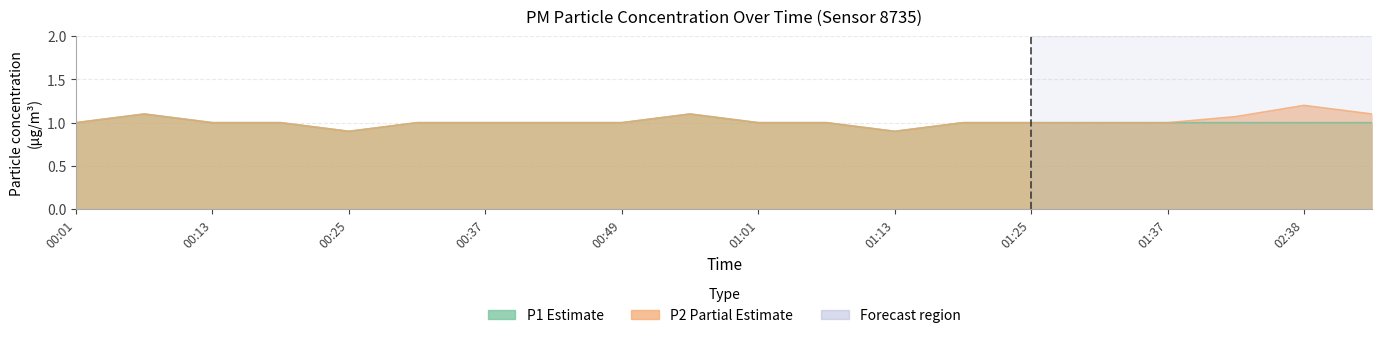

Which series changed the most between 00:01 and 00:07?

P1